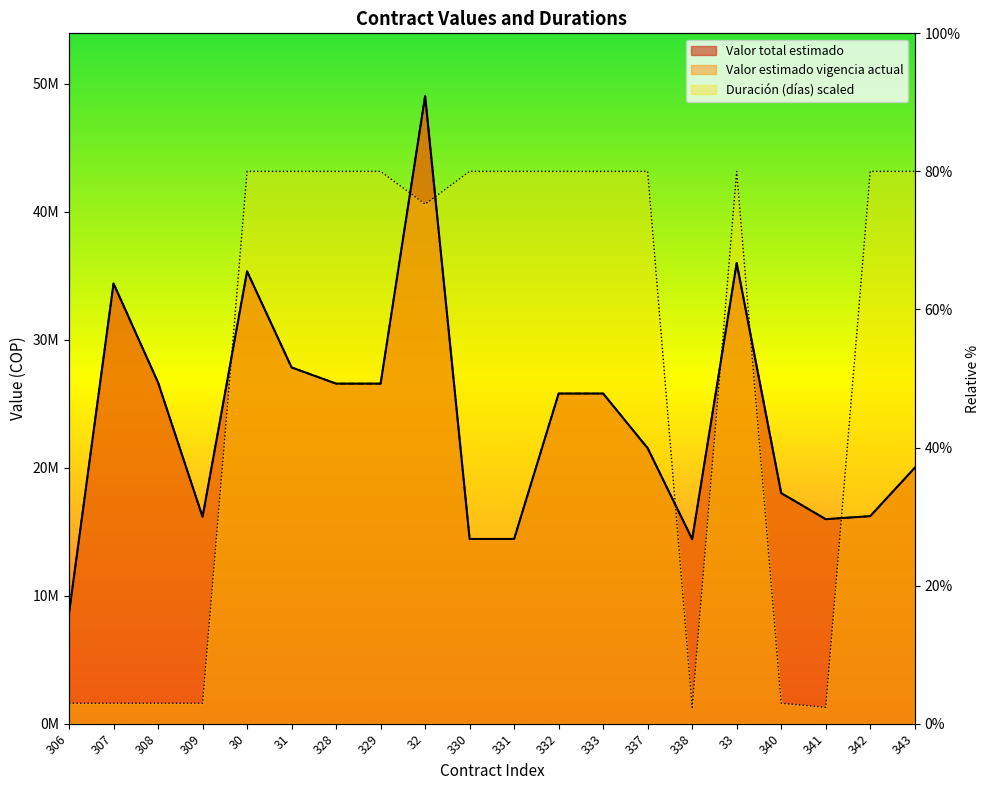

What is the average value of the Valor estimado vigencia actual series?

23696081.6